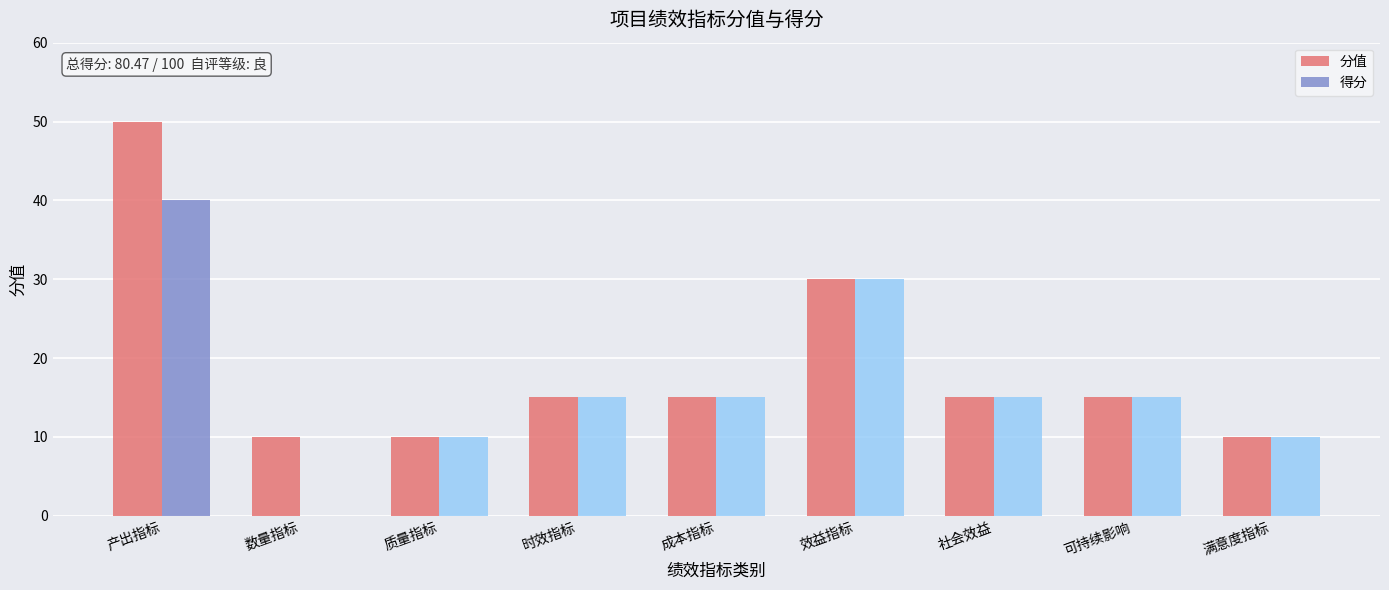

True or false: 分值 has a value of 10 at 满意度指标.

True